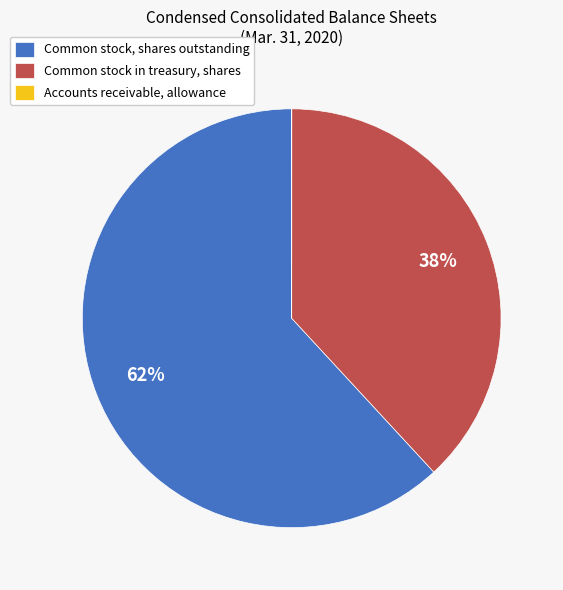

To the nearest percent, what is the difference between the largest and smallest slice percentages?

62%